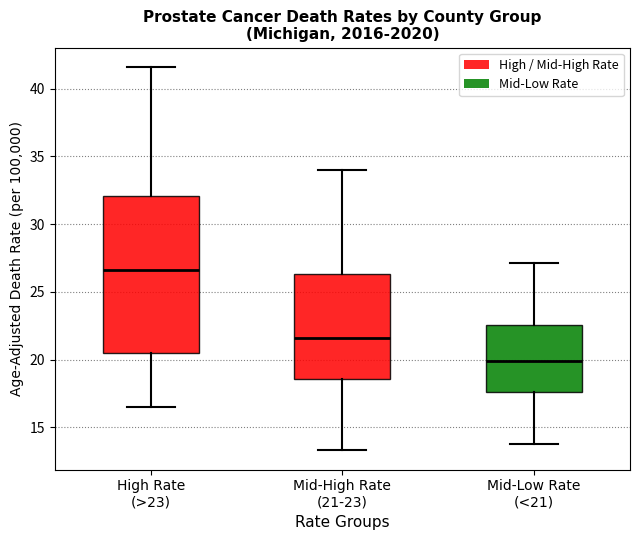

Which box has the lowest median line?

Mid-Low Rate (<21)